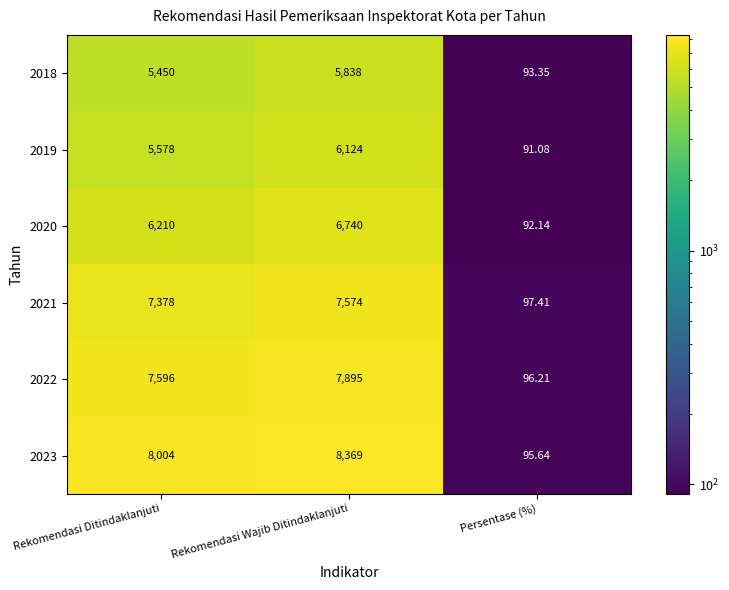

Which series has the largest total across all categories?

2023